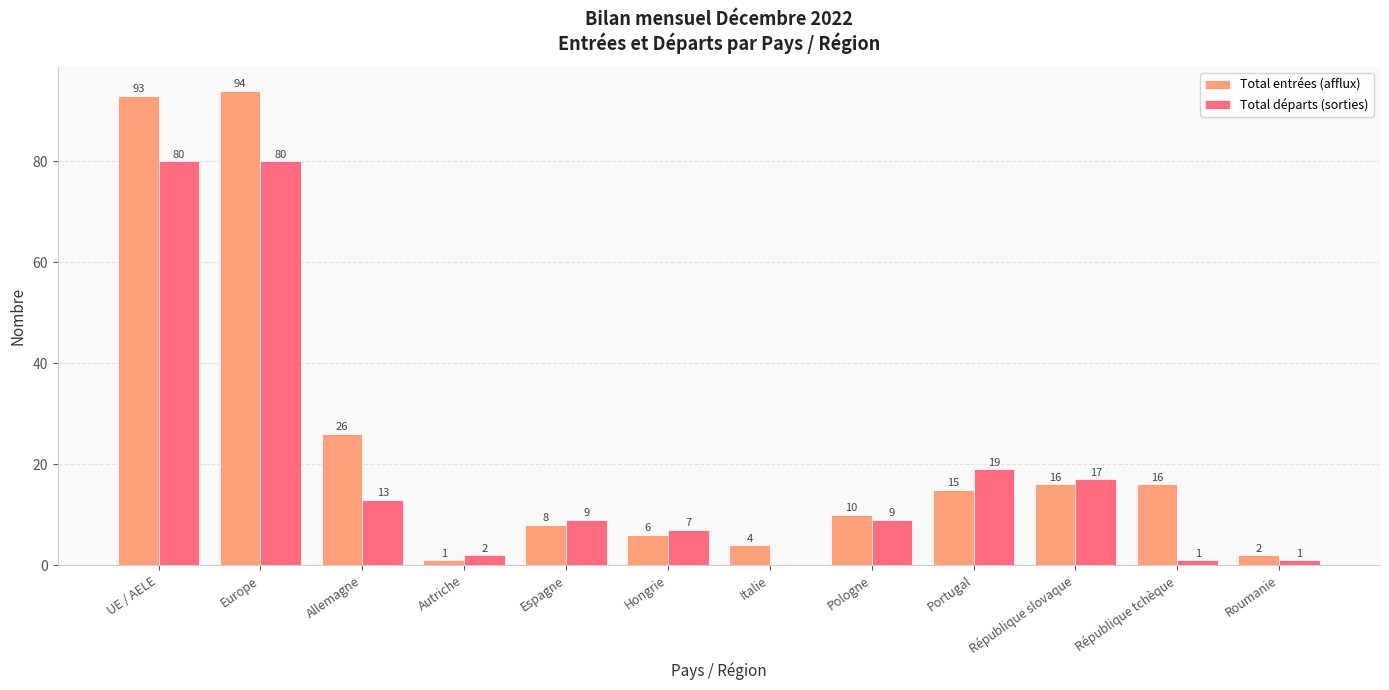

Count the number of data series in this chart.

2